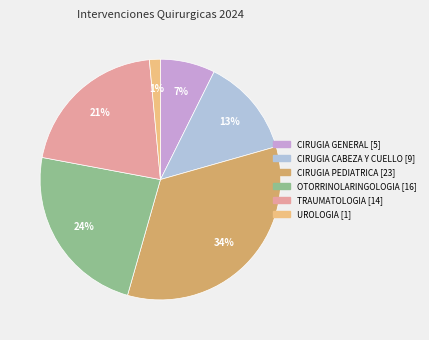

Which slice is the largest?

CIRUGIA PEDIATRICA